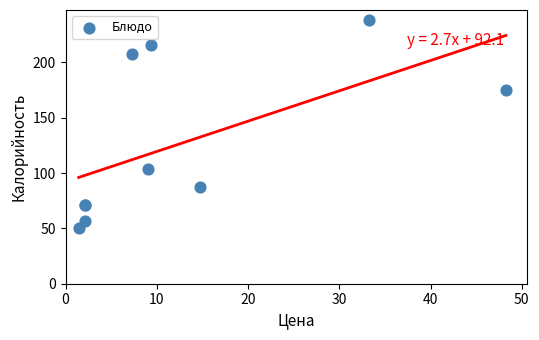

What Y value in the scatter plot is closest to 144?

175